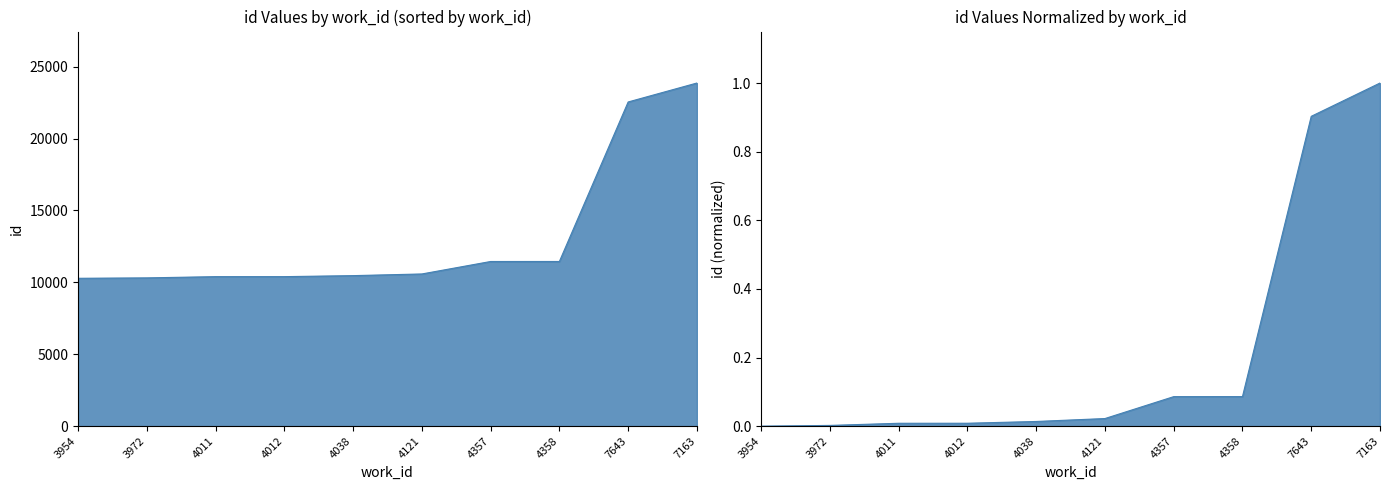

Reading left to right, what are all the values shown in this chart?

10282	10311	10396	10397	10467	10583	11450	11451	22543	23861